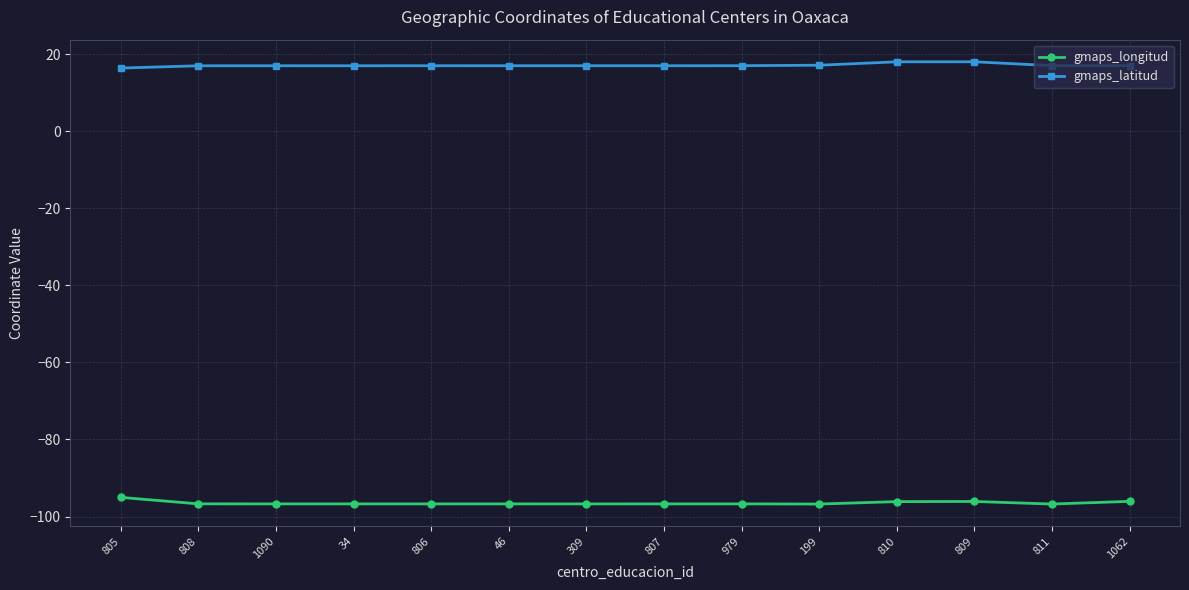

Rank the series by their average value, from highest to lowest.

gmaps_latitud, gmaps_longitud